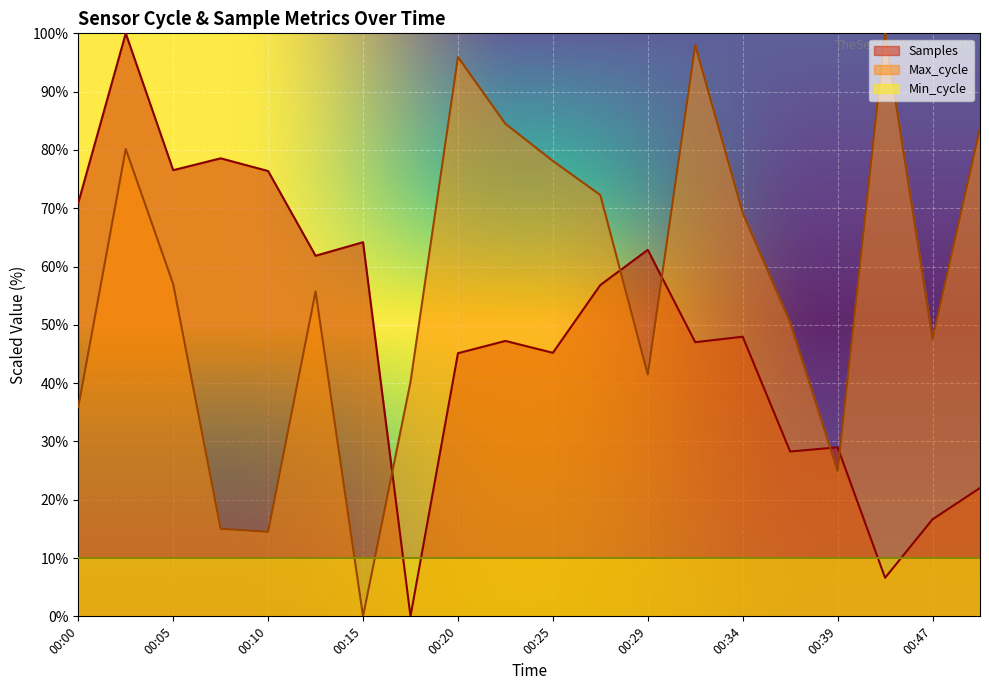

What is the value of the Samples point at the 20th from the left?

22.0